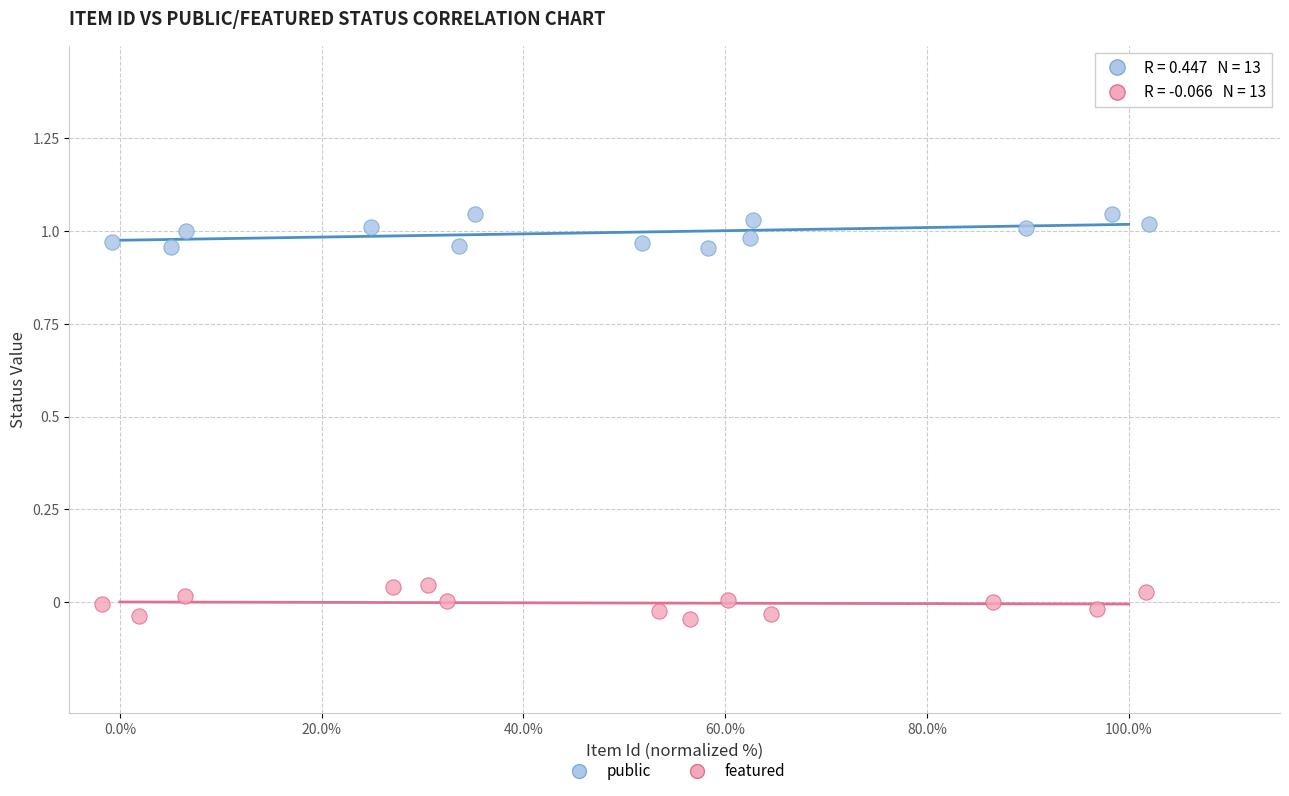

Which series reaches the maximum Y coordinate?

public